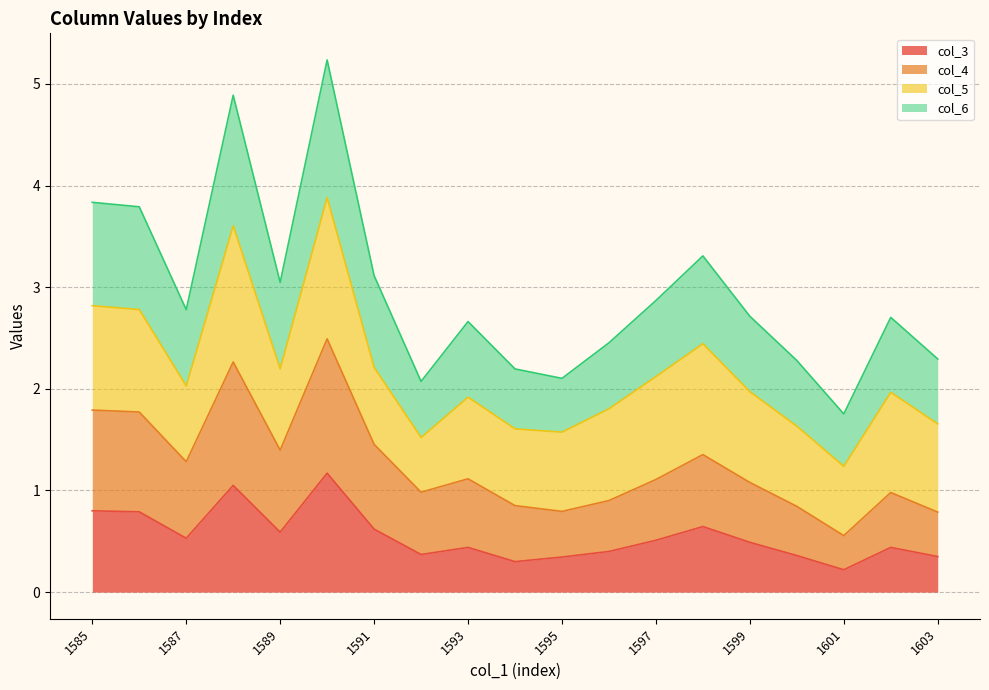

What is the maximum value for col_3?

1.2